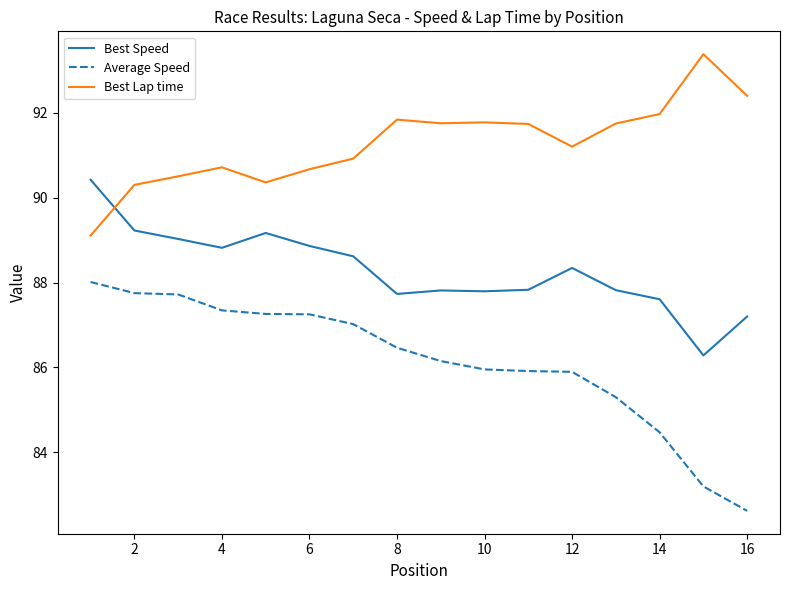

In Best Lap time, how many points are higher than both neighbors (excluding endpoints)?

4